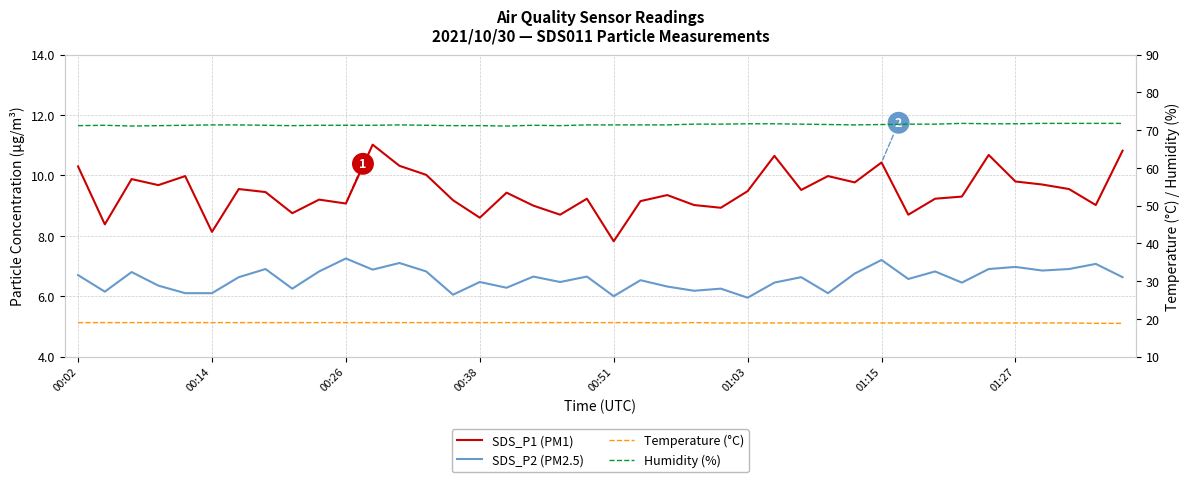

Which series has the widest spread of values?

SDS_P1 (PM1)